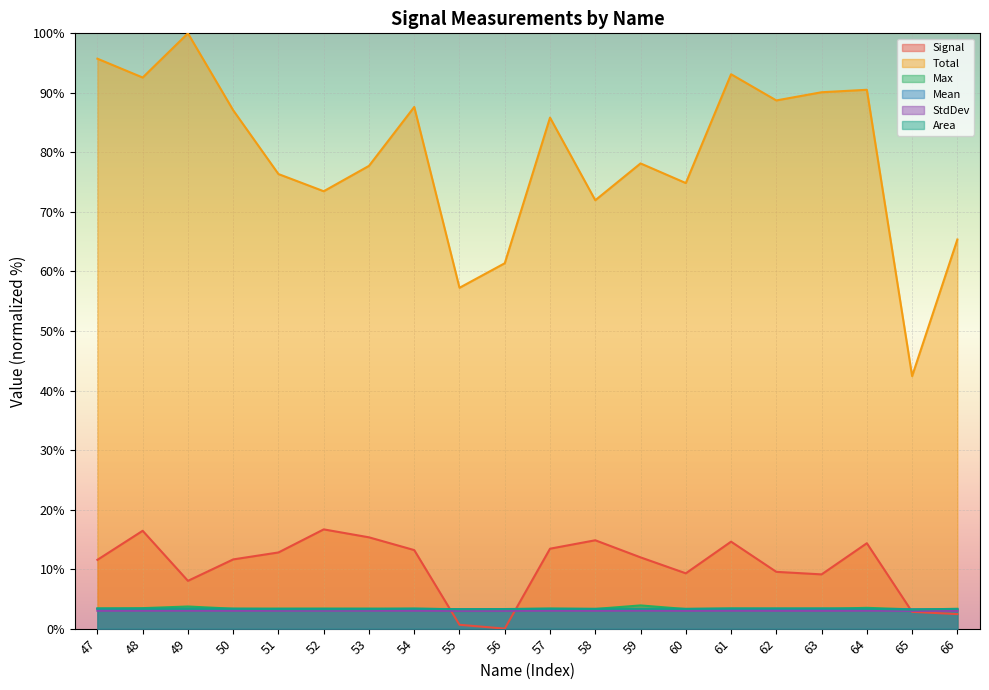

Is it true that Max equals 3.7 at 49?

True